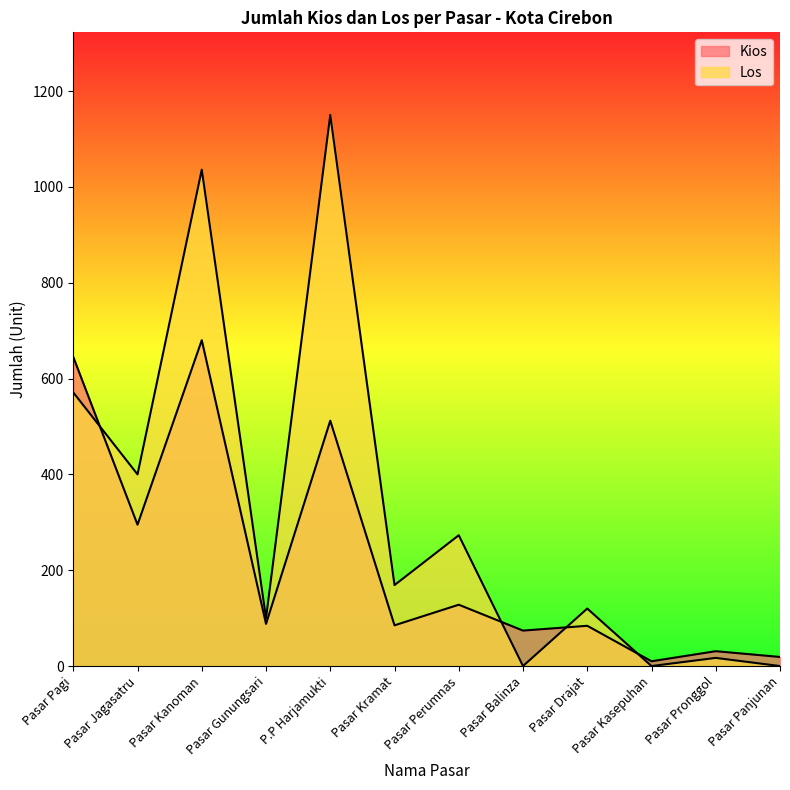

What are all the series names shown in the legend?

Kios, Los